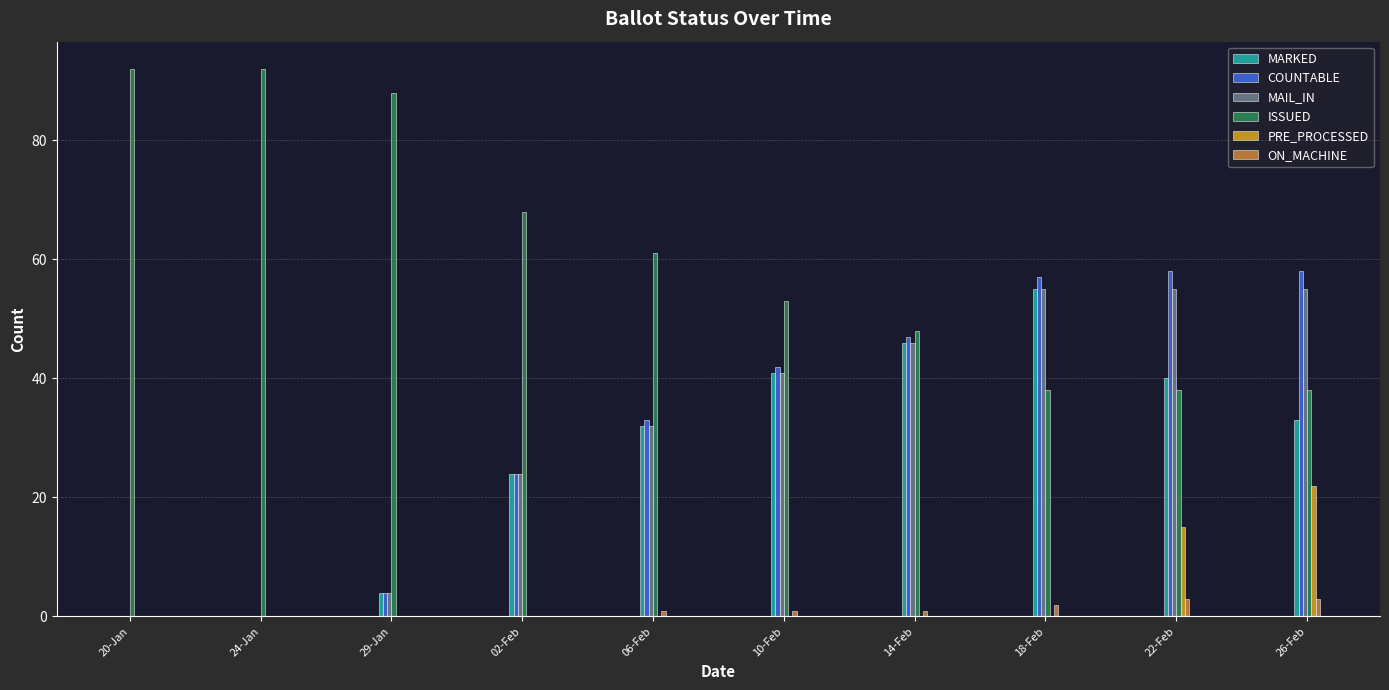

Reading left to right, list all the values displayed in this chart.

MARKED: 0	0	4	24	32	41	46	55	40	33
COUNTABLE: 0	0	4	24	33	42	47	57	58	58
MAIL_IN: 0	0	4	24	32	41	46	55	55	55
ISSUED: 92	92	88	68	61	53	48	38	38	38
PRE_PROCESSED: 0	0	0	0	0	0	0	0	15	22
ON_MACHINE: 0	0	0	0	1	1	1	2	3	3